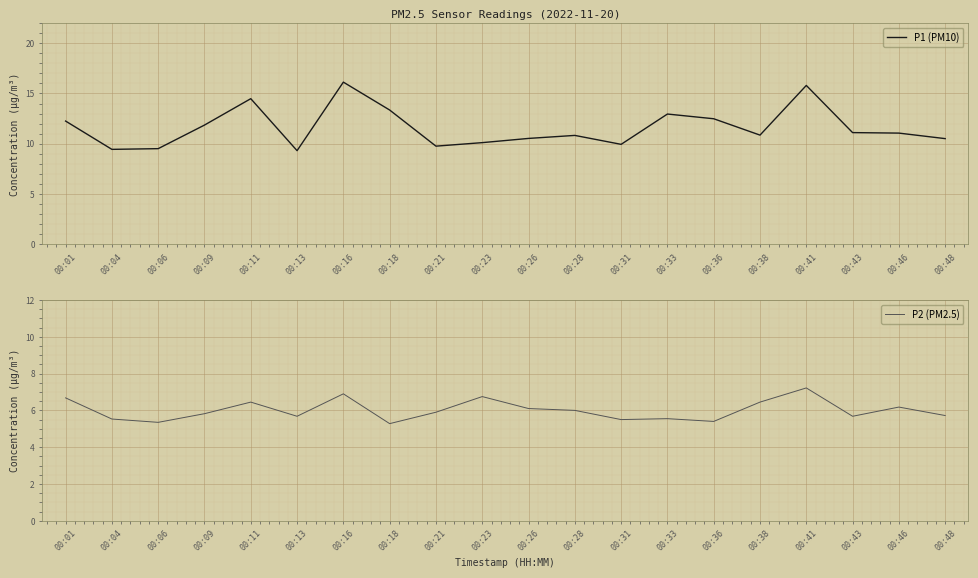

How many values in the P1 (PM10) series exceed 11?

10